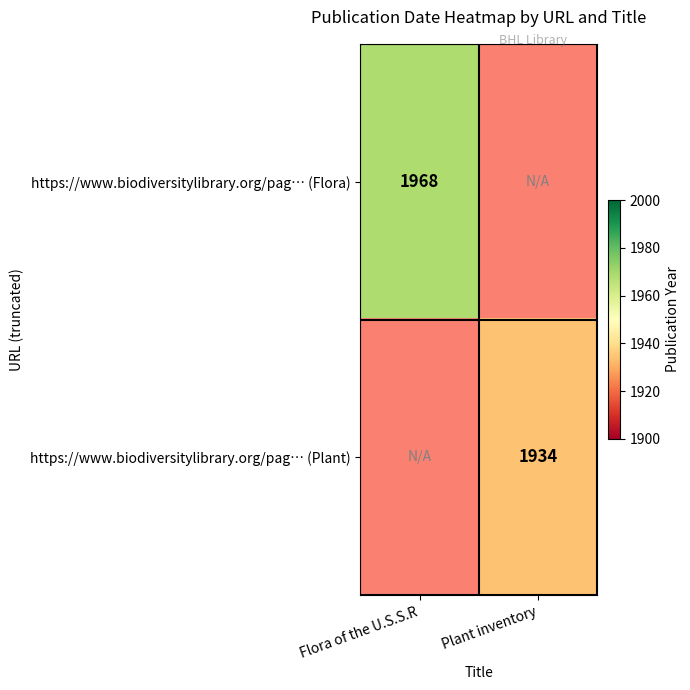

Is it true that https://www.biodiversitylibrary.org/pag… (Plant) equals 3144 at Plant inventory?

False